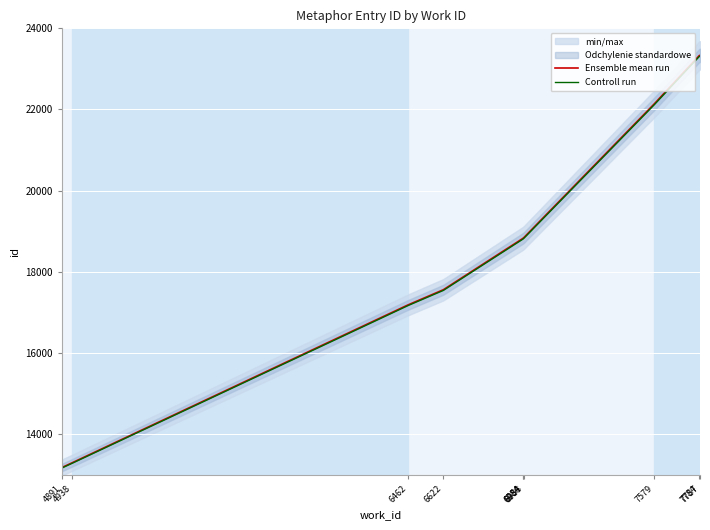

At which category is the sum across all series the highest?

7787